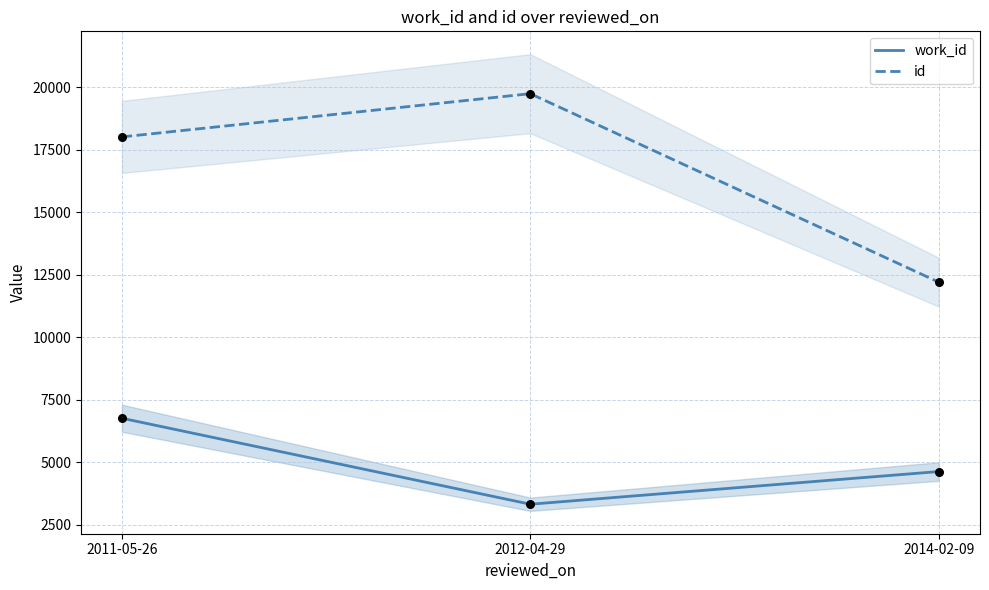

At how many categories does at least one series exceed 3902?

3